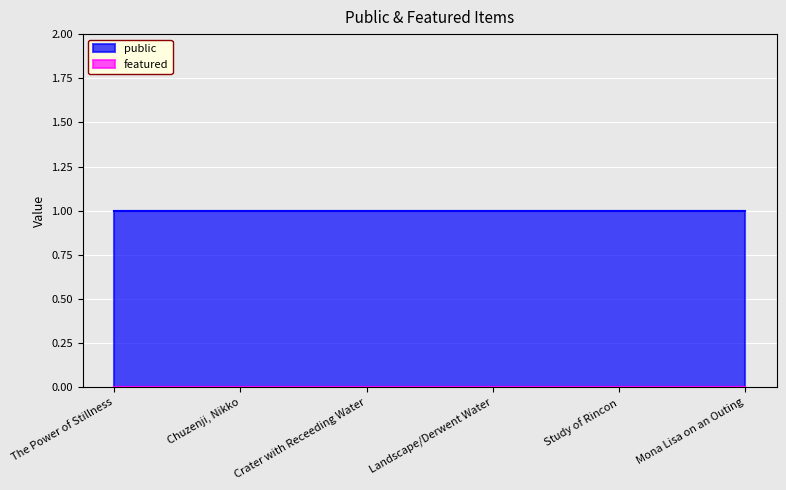

At Mona Lisa on an Outing, list the series in order from smallest to largest.

featured, public